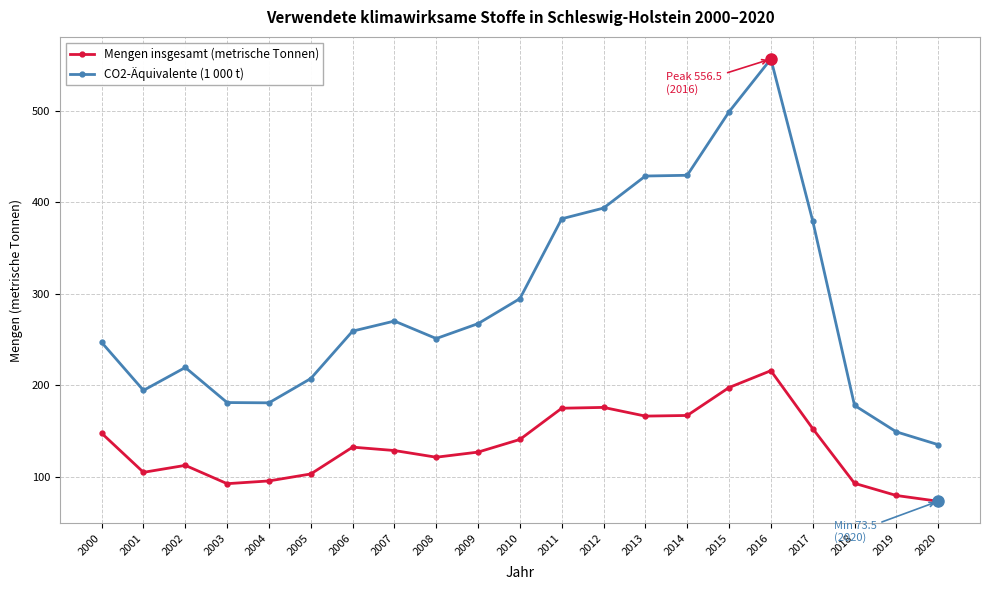

At which category does CO2-Äquivalente (1 000 t) reach its first local valley?

2001